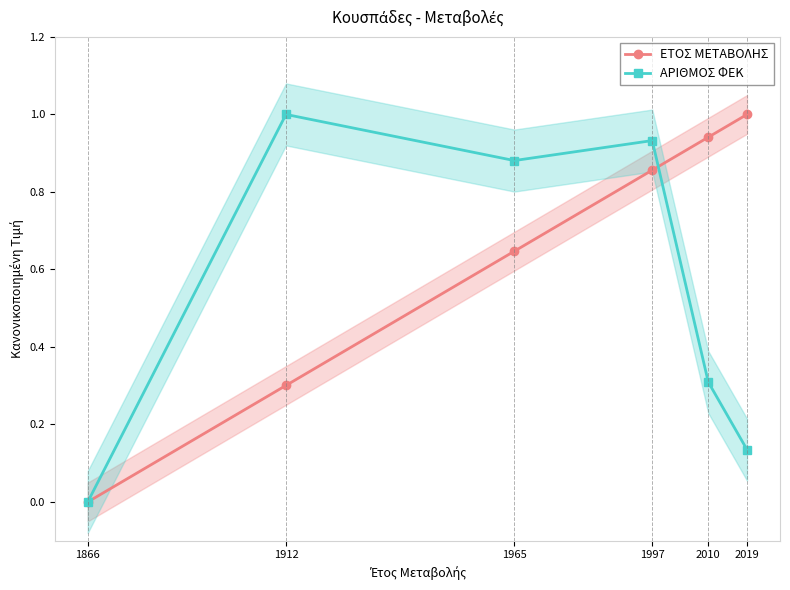

What is the difference between the ΑΡΙΘΜΟΣ ΦΕΚ values at 1912 and 1866?

1.0